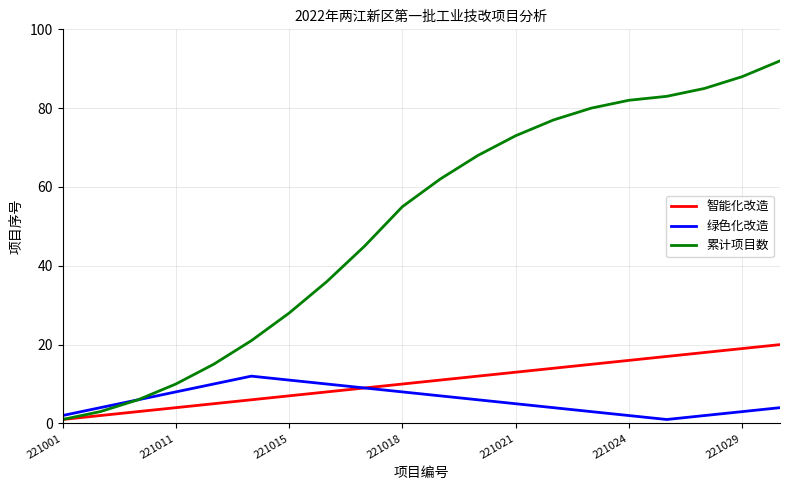

List the series in order of their peak value, highest first.

累计项目数, 智能化改造, 绿色化改造